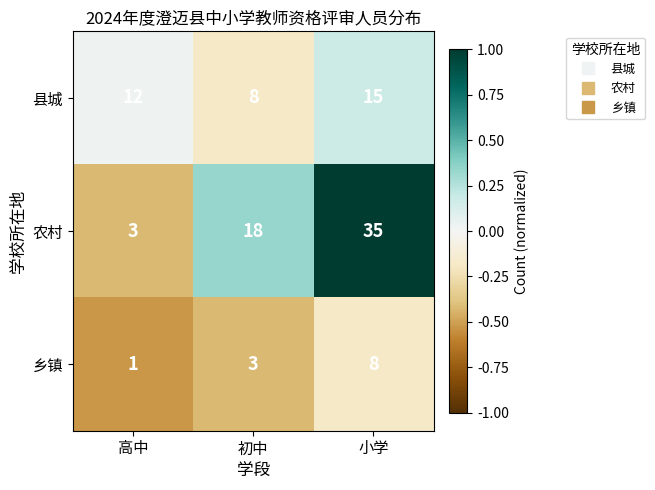

What value does the 农村 series have at 小学?

35